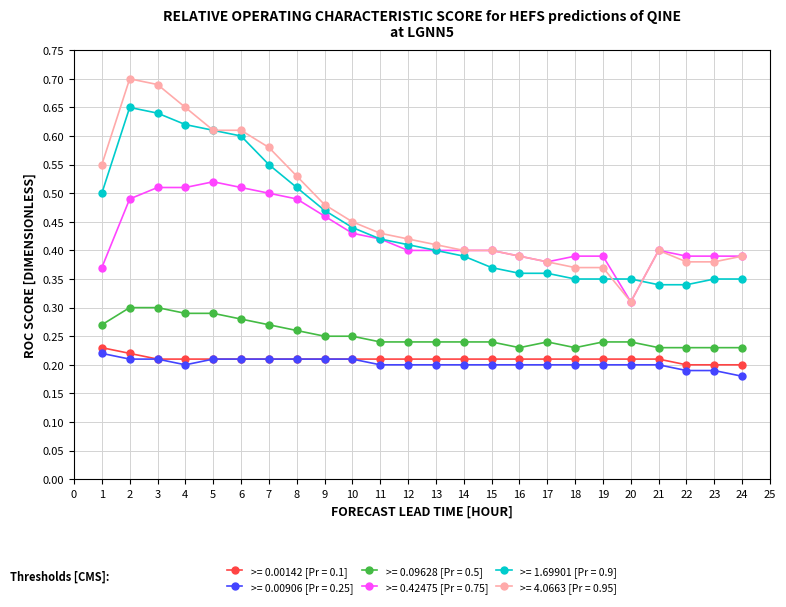

True or false: >= 0.00142 [Pr = 0.1] and >= 4.0663 [Pr = 0.95] cross at least once.

False